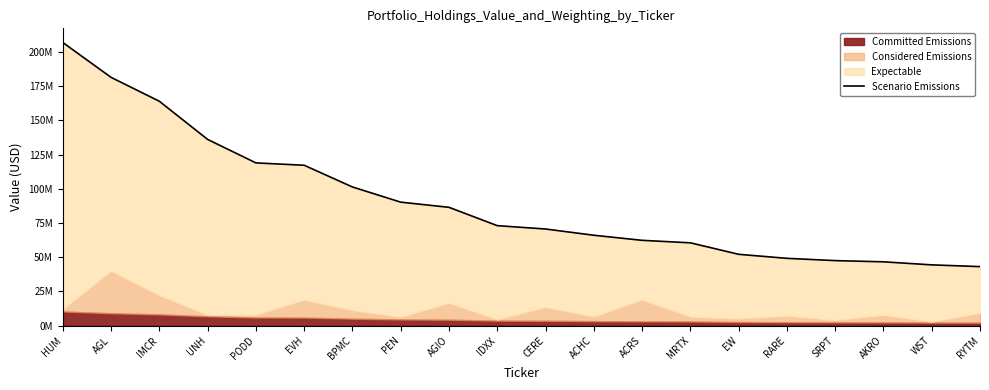

What is the approximate value at SRPT?

47532000.0